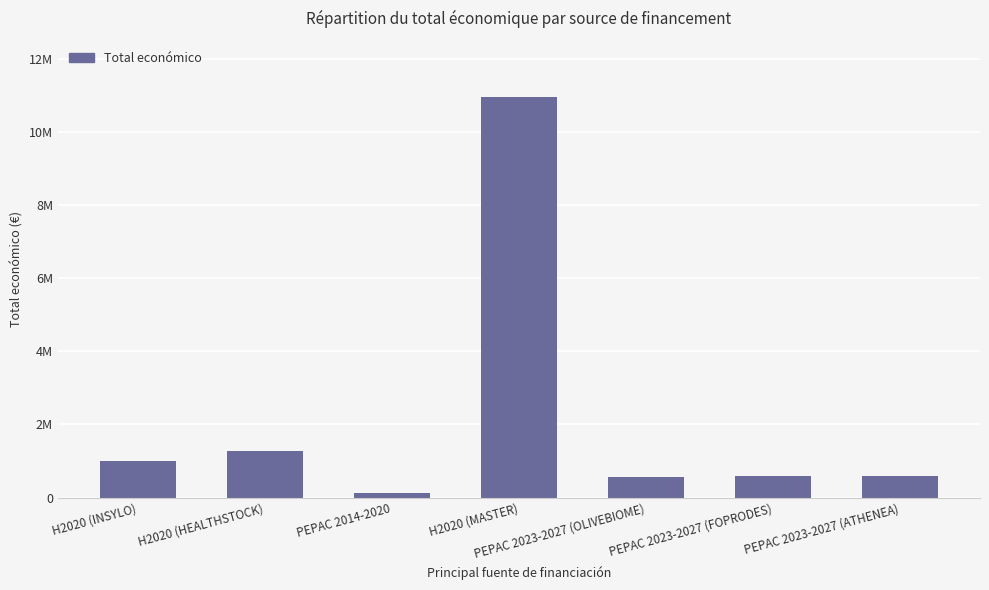

Which category has the highest value across all series?

H2020 (MASTER)